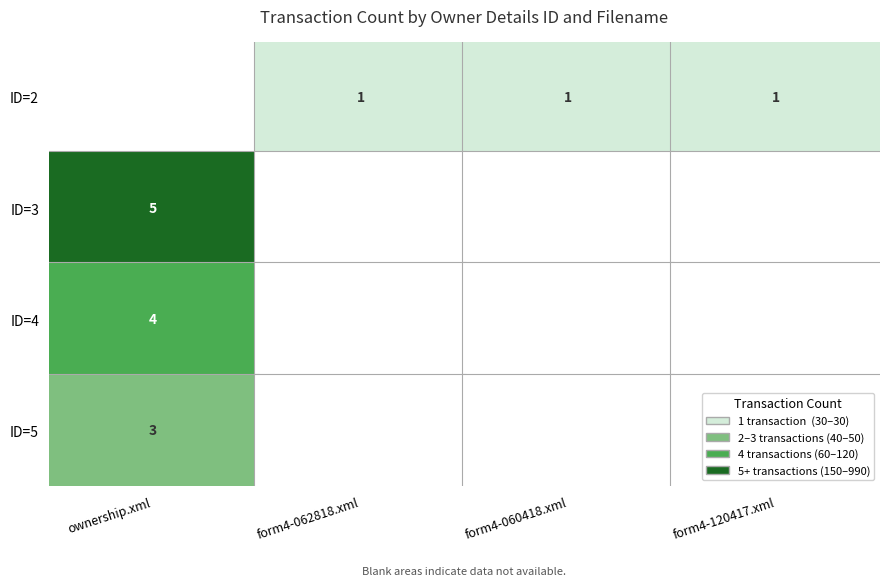

What is the total value across all series at ownership.xml?

12